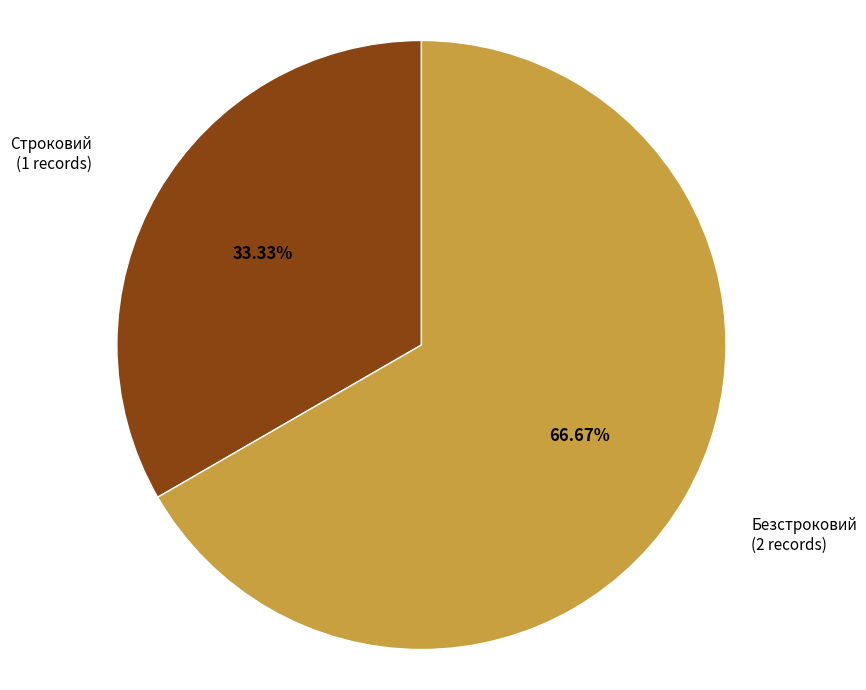

To the nearest percent, what is the difference between the largest and smallest slice percentages?

33%